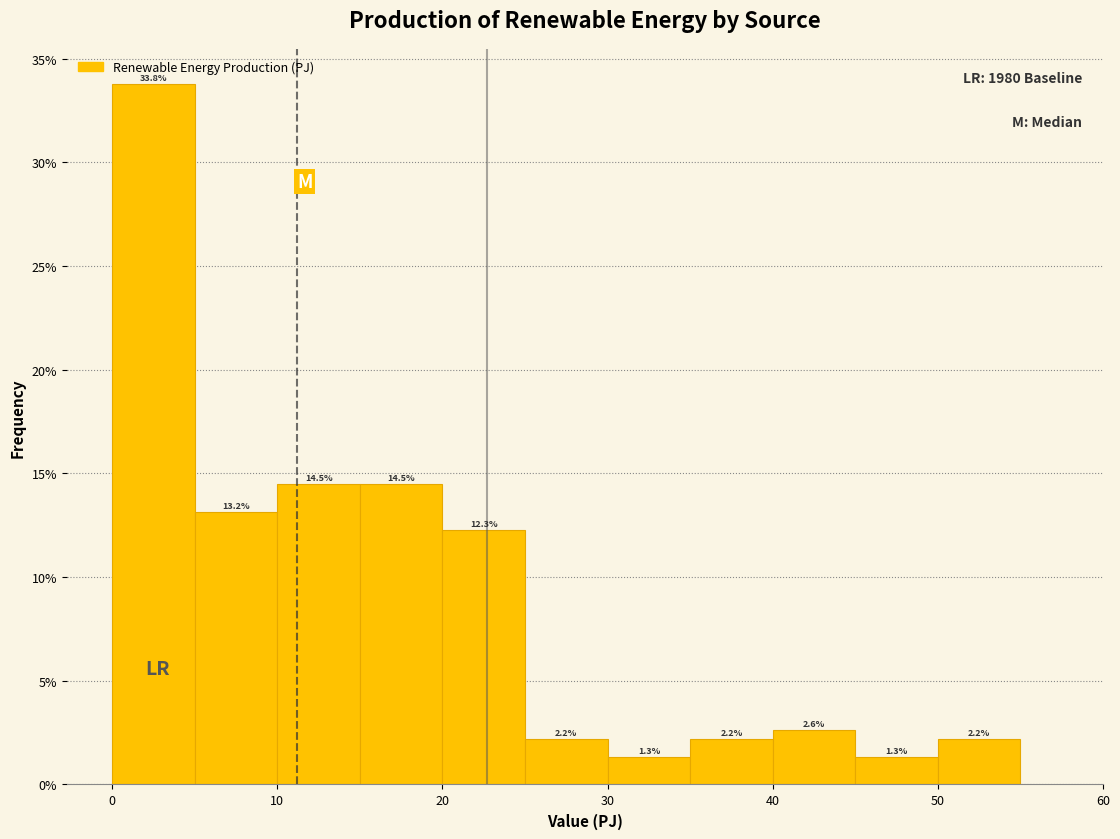

Reading left to right, list every bar in this chart as the range it spans on the x-axis followed by its height.

0 to 5: 33.8
5 to 10: 13.2
10 to 15: 14.5
15 to 20: 14.5
20 to 25: 12.3
25 to 30: 2.2
30 to 35: 1.3
35 to 40: 2.2
40 to 45: 2.6
45 to 50: 1.3
50 to 55: 2.2